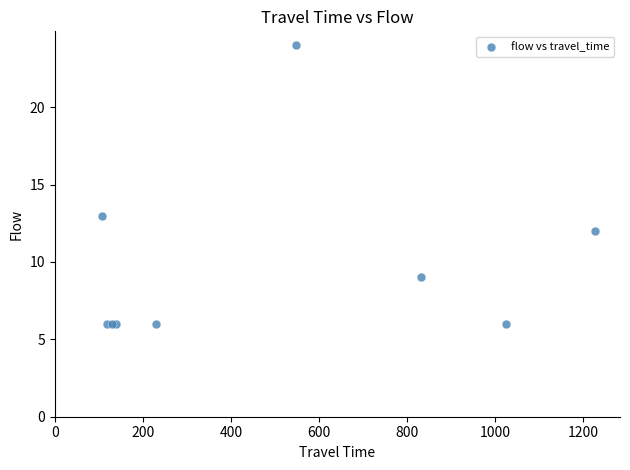

What Y value in the scatter plot is closest to 15?

13